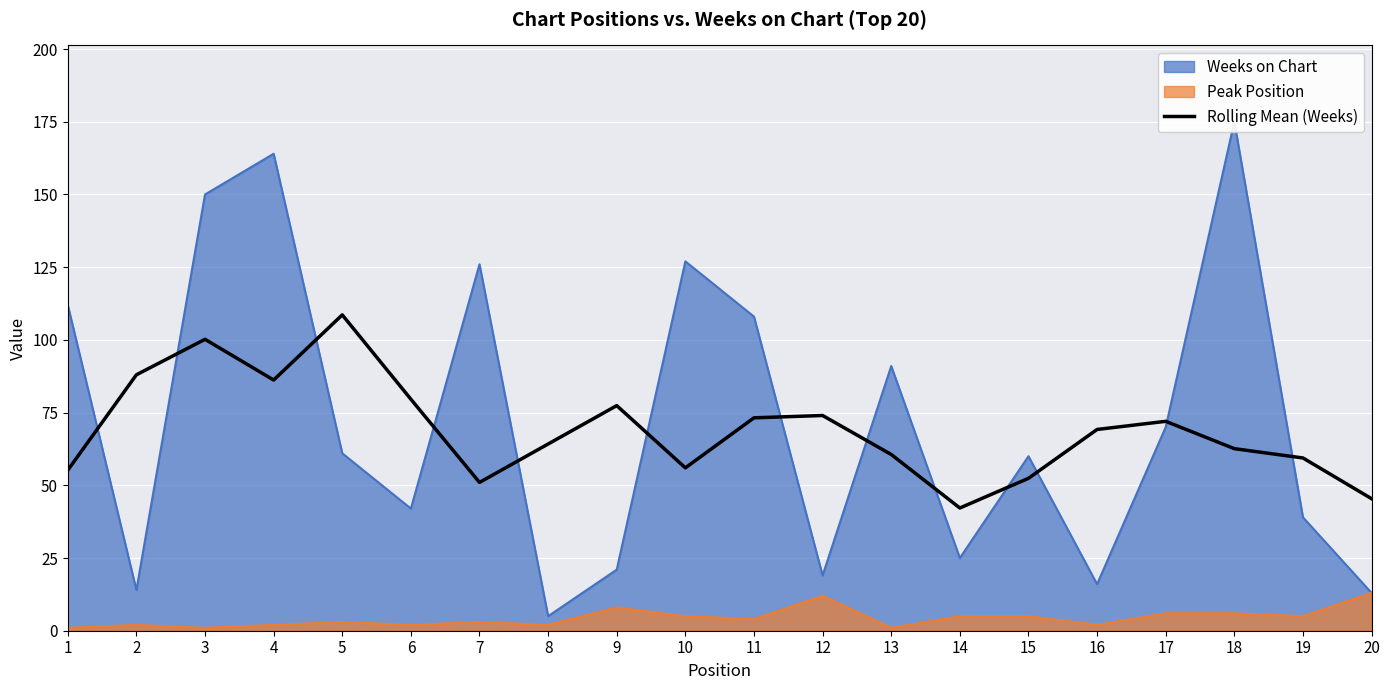

Between 16 and 15, which is larger?

16